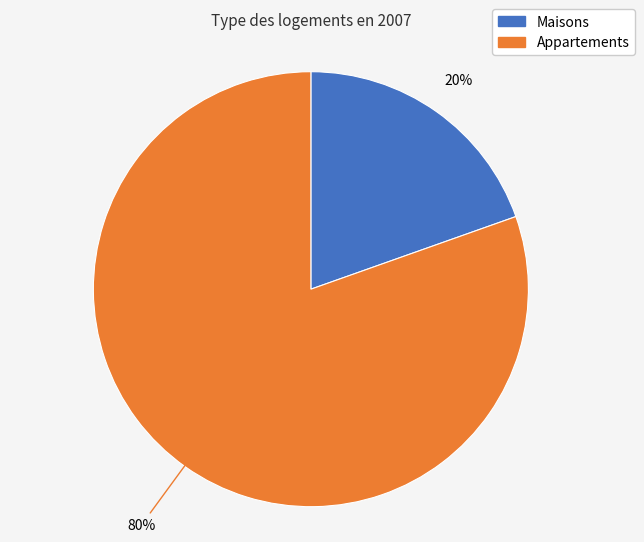

Does any single category account for the majority?

Yes